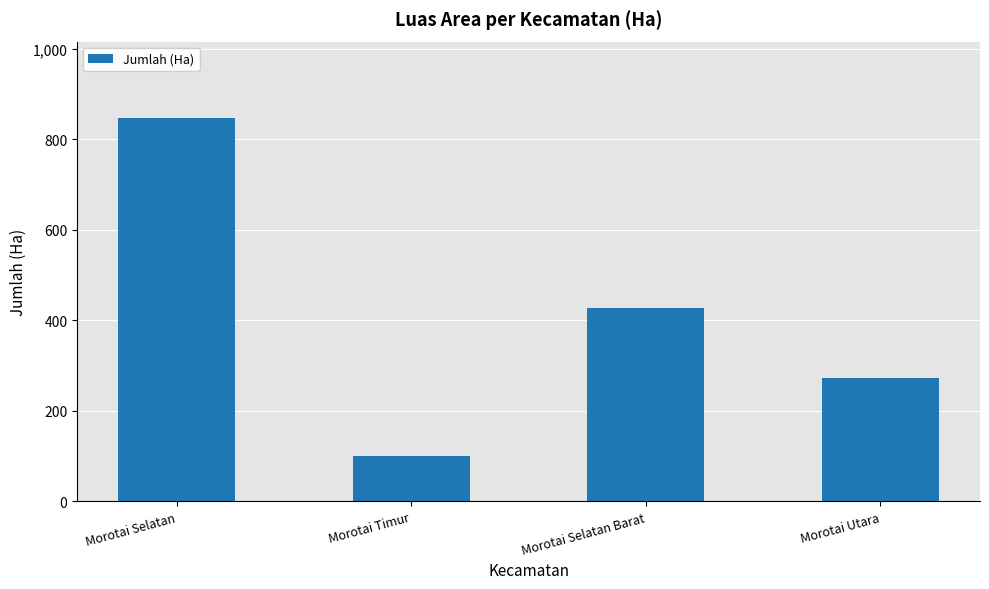

List the labels in order of value, smallest first.

Morotai Timur, Morotai Utara, Morotai Selatan Barat, Morotai Selatan